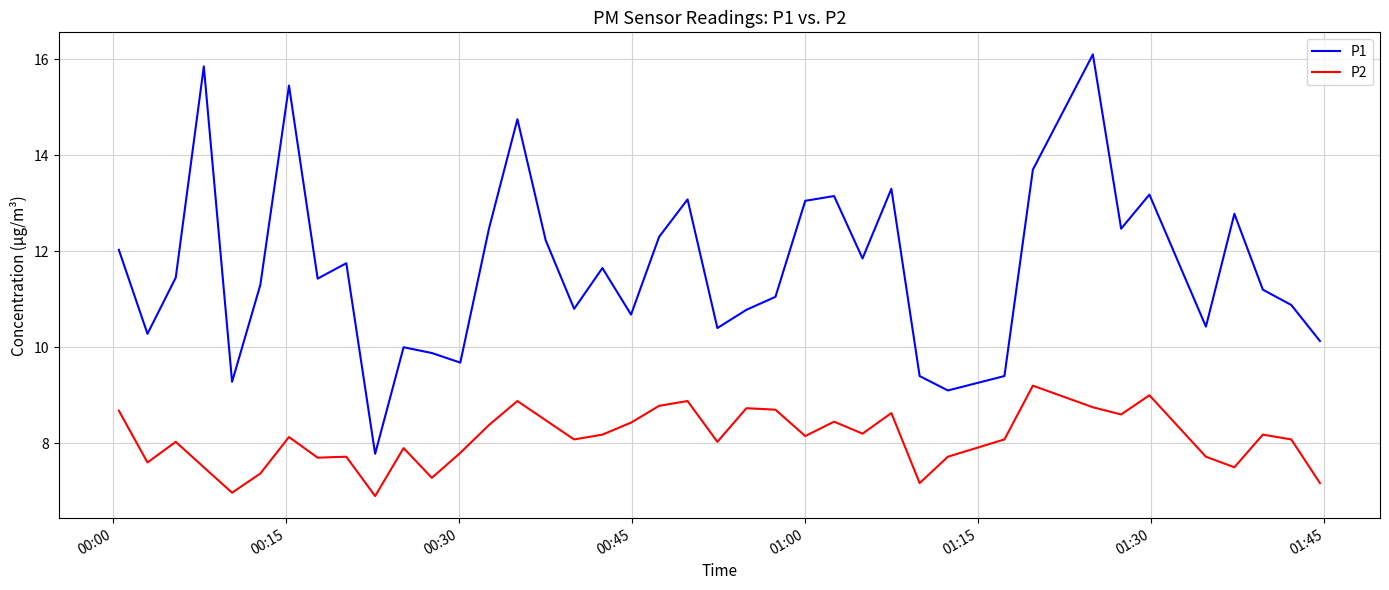

How many lines are shown in the chart?

2